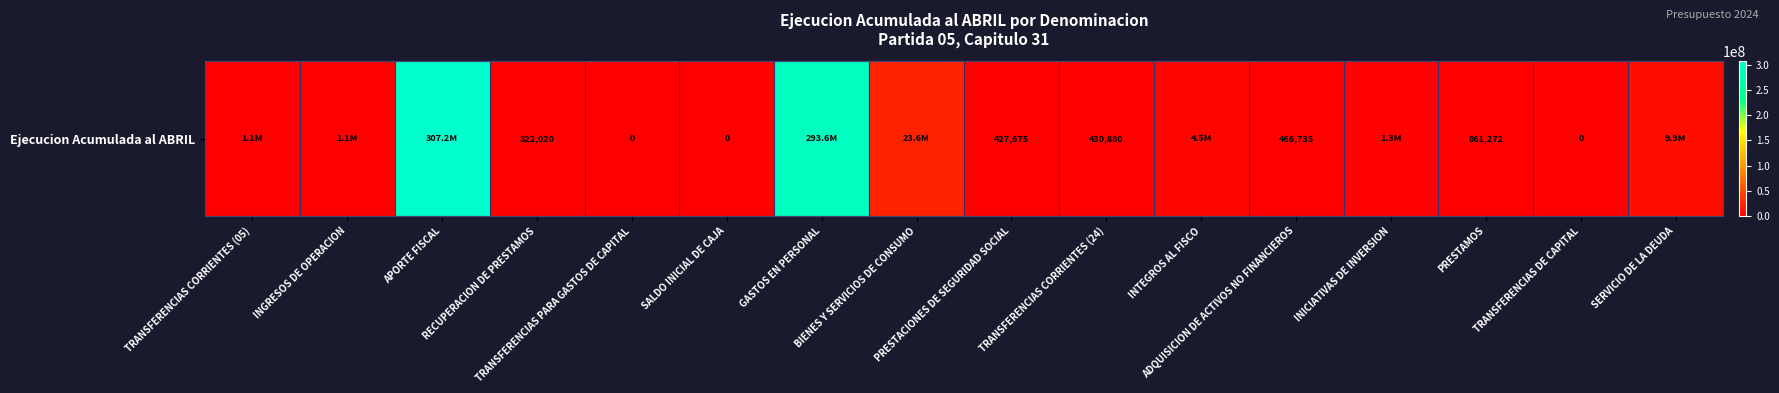

Which category has the highest value across all series?

APORTE FISCAL